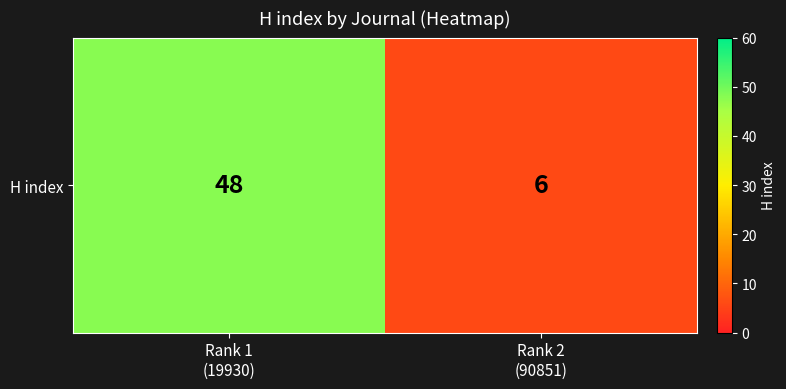

What is the change in value from Rank 1
(19930) to Rank 2
(90851)?

-42